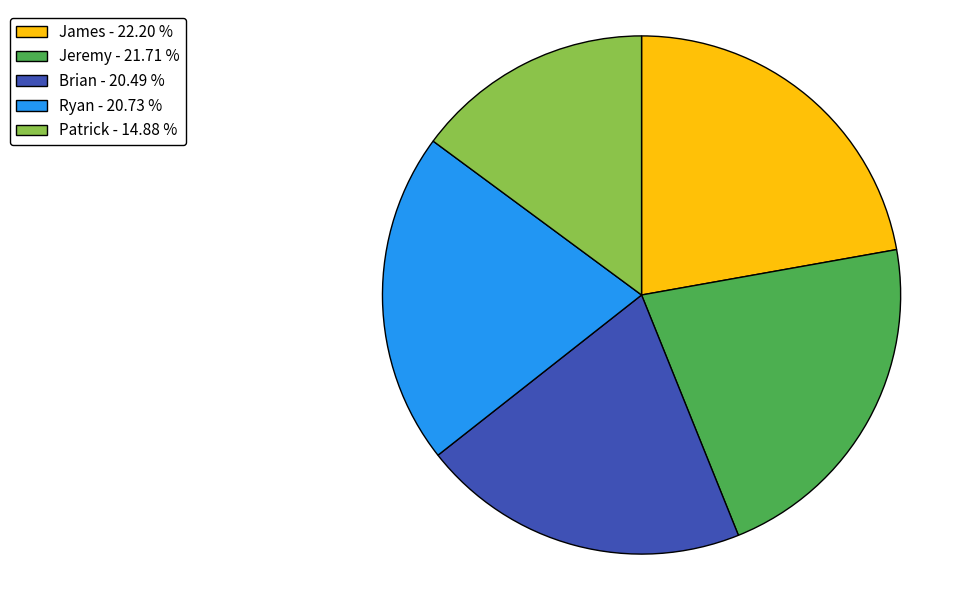

How many segments does this pie chart have?

5